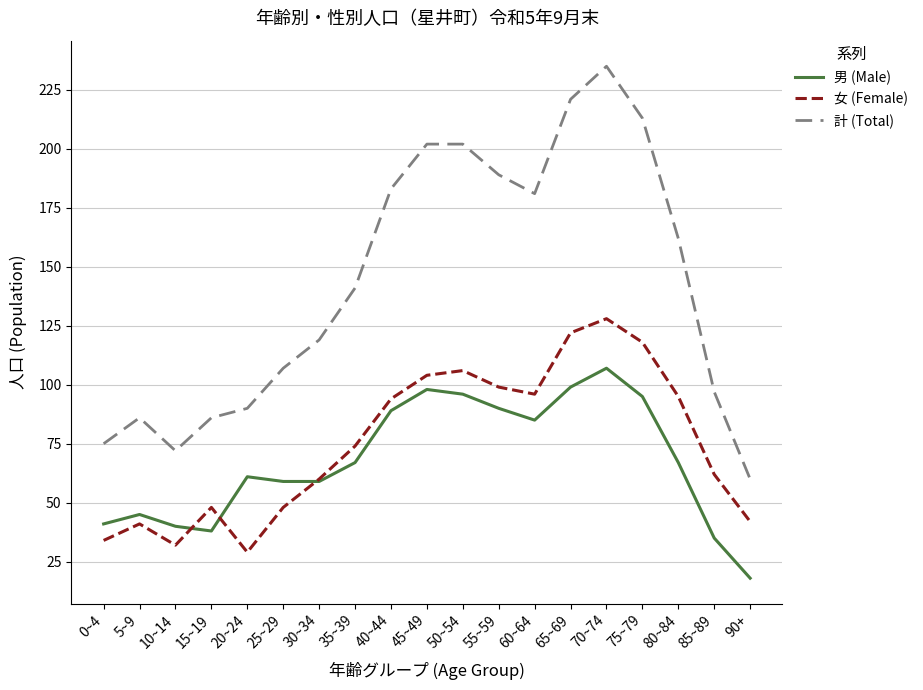

At how many categories does at least one series exceed 122?

10